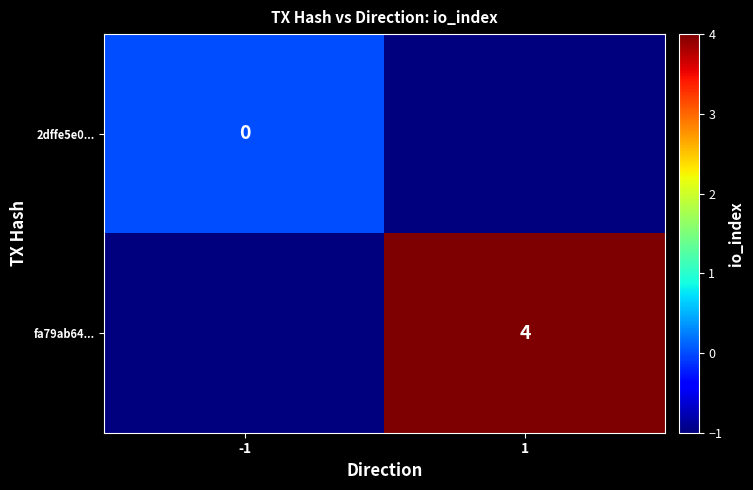

Is it true that fa79ab64... equals 1 at 1?

False